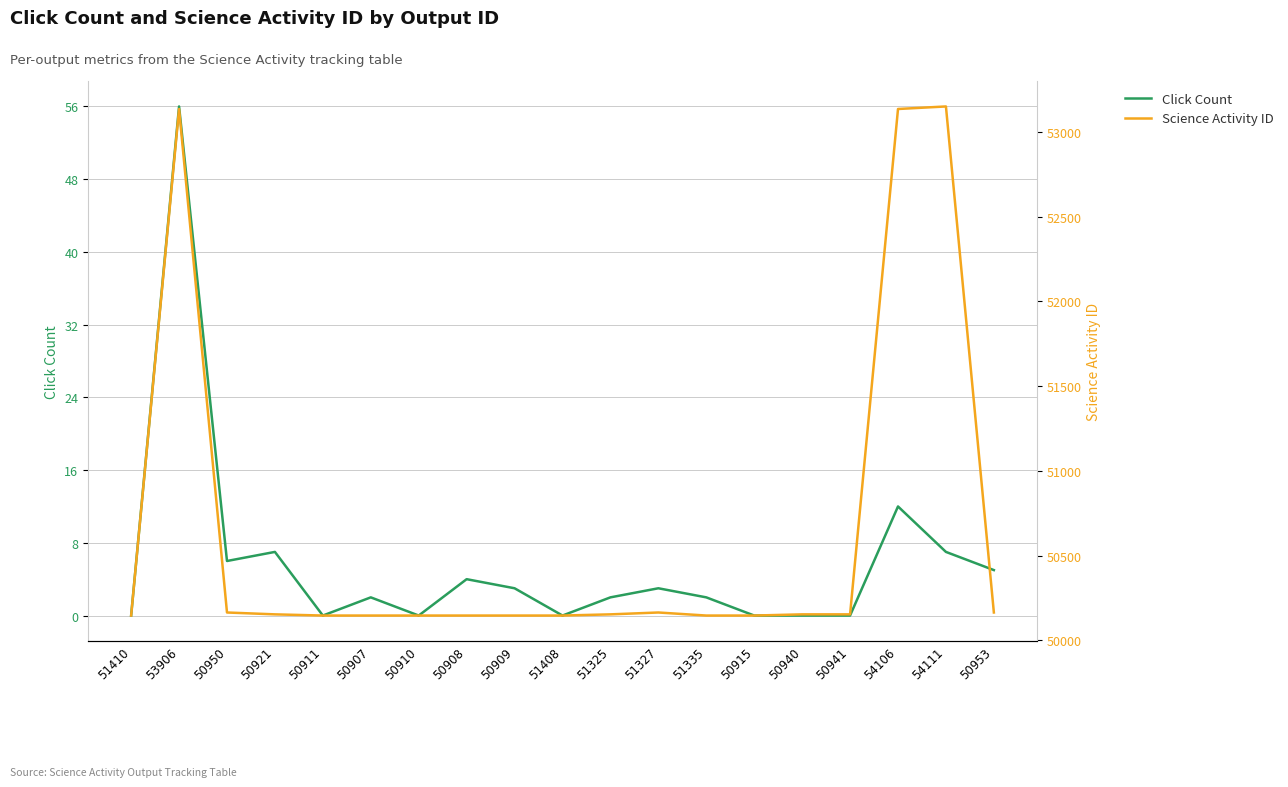

What is the maximum value for Science Activity ID?

53151